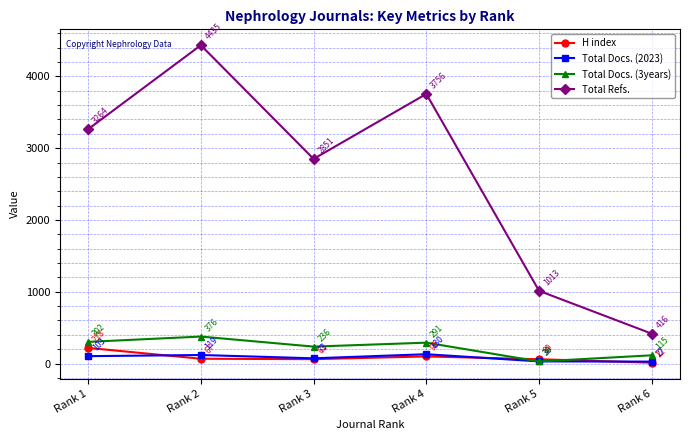

The Total Docs. (3years) series shows 376 at Rank 2. True or false?

True